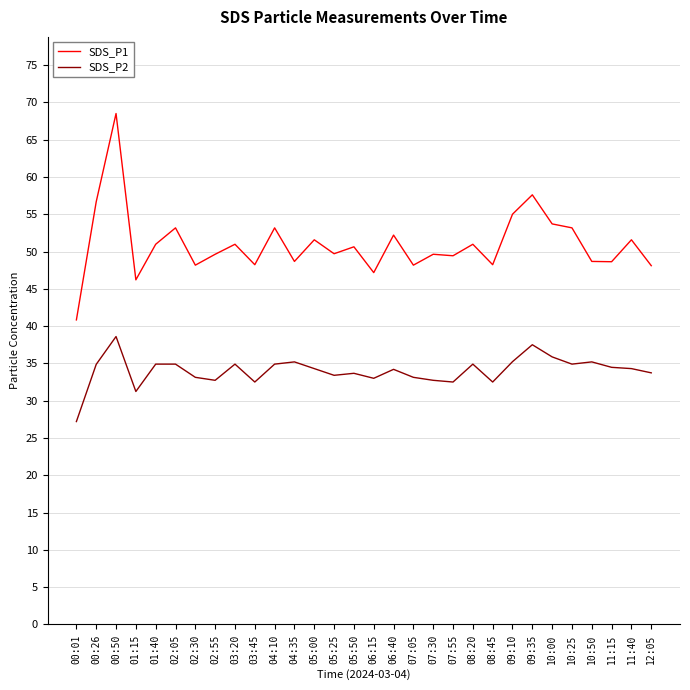

In SDS_P1, how many points are higher than both neighbors (excluding endpoints)?

11